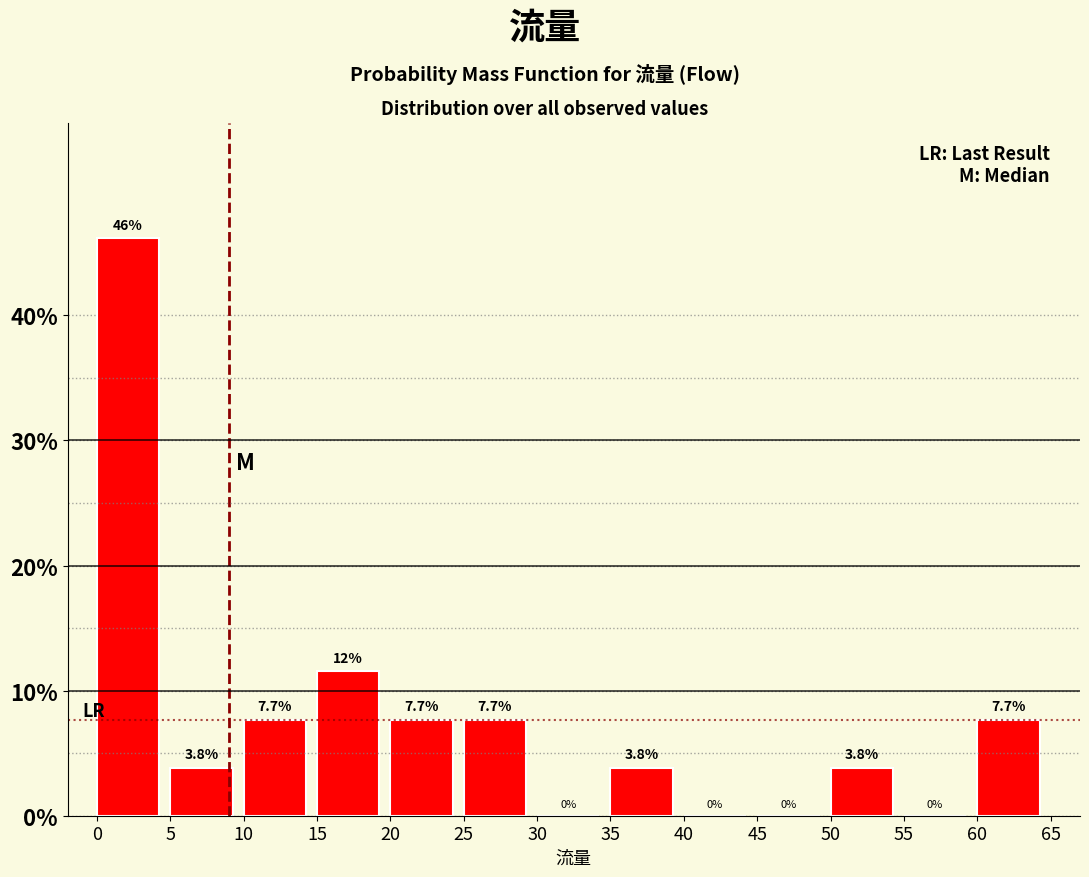

Over which range of the x-axis is the bar tallest?

0 to 5